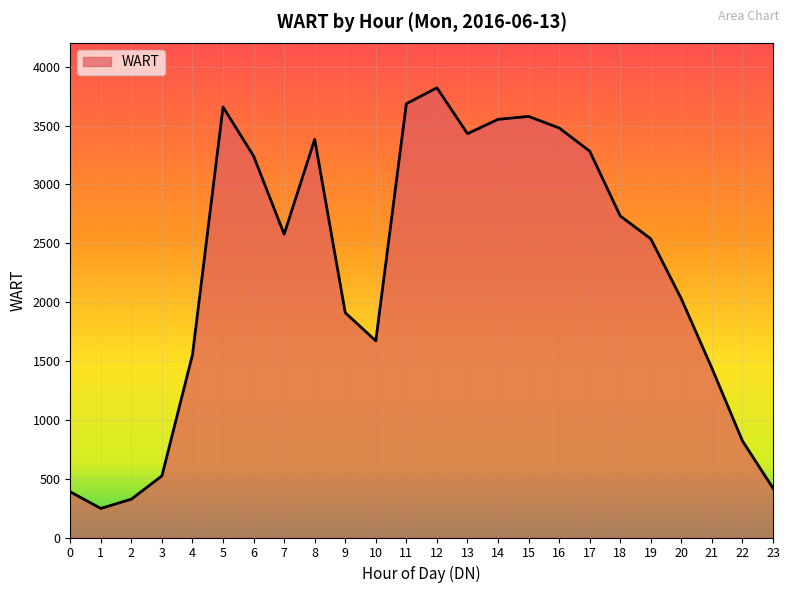

What is the approximate value at 12?

3821